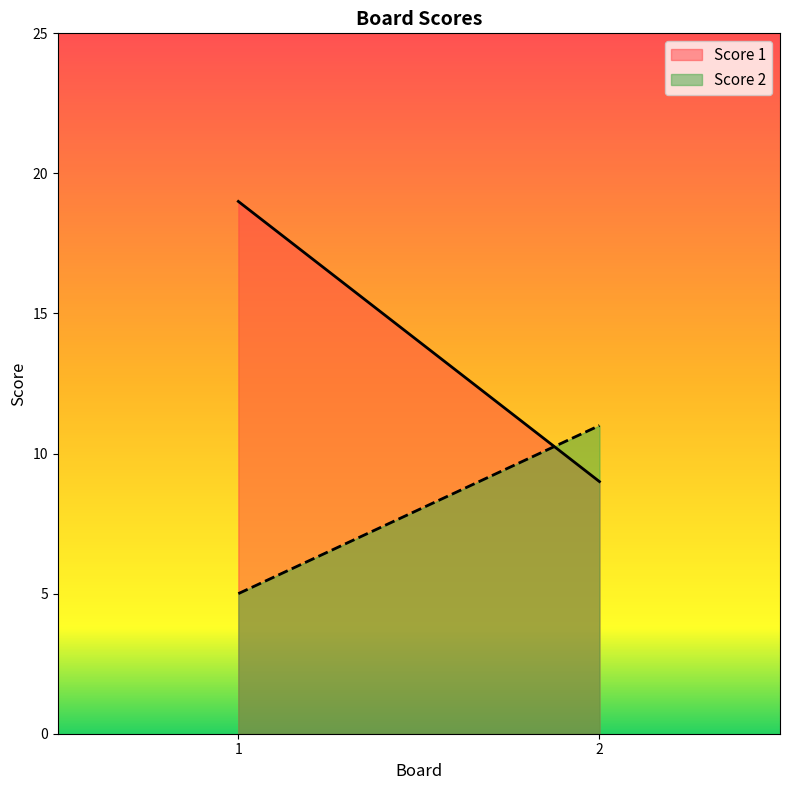

How many lines are shown in the chart?

2